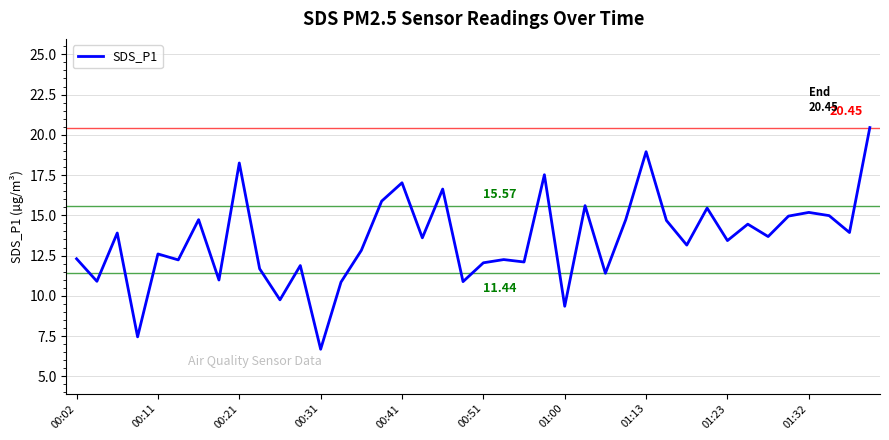

What is the difference between the maximum and minimum values?

13.8